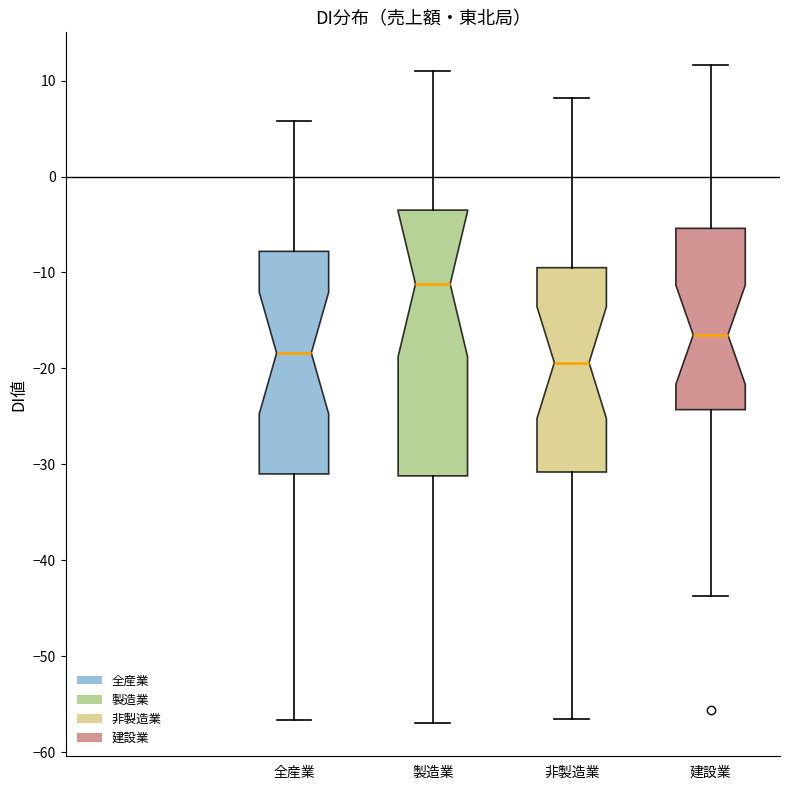

Which box's median line is the highest?

製造業